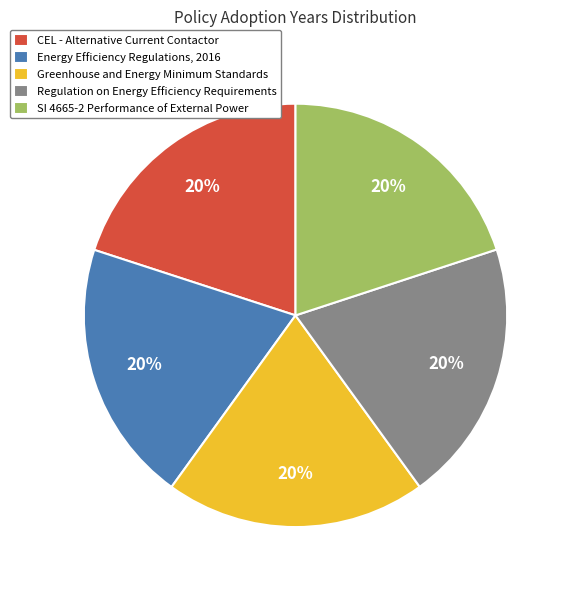

The CEL - Alternative Current Contactor slice represents 27% of the pie. True or false?

False